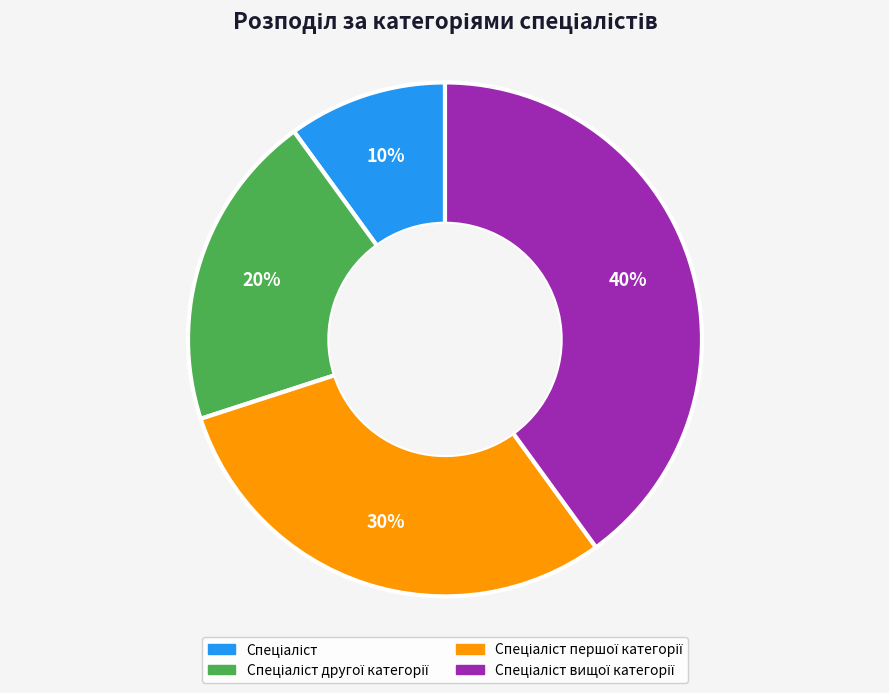

To the nearest percent, what is the average slice percentage?

25%